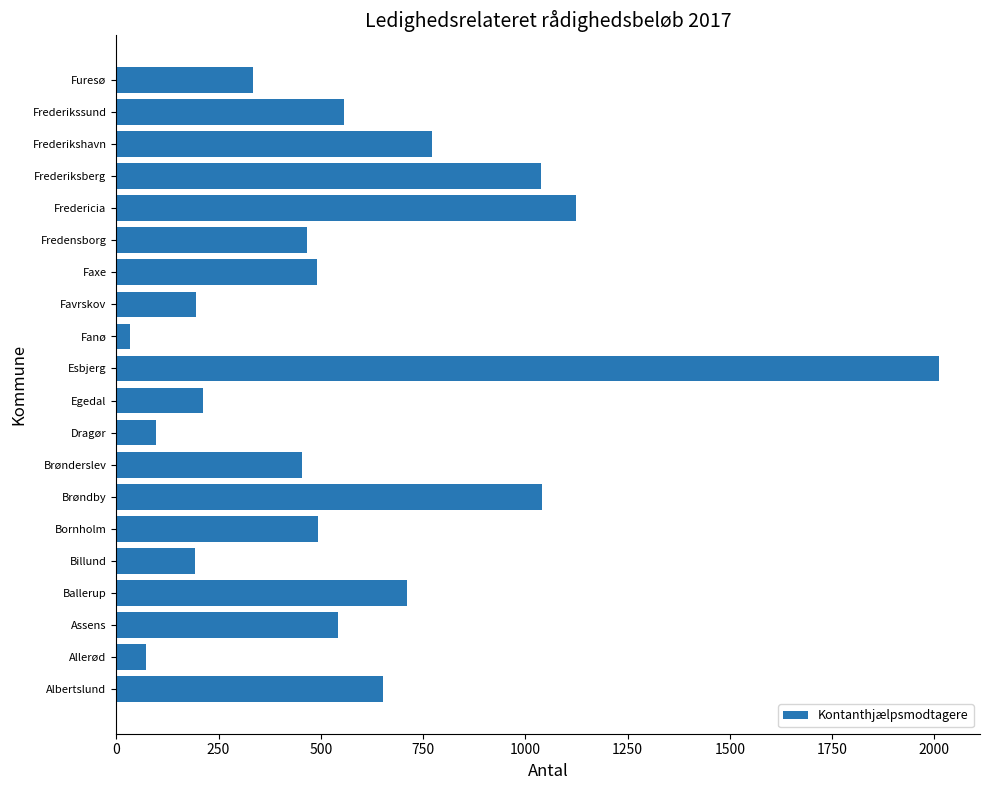

Which category has the highest value across all series?

Esbjerg